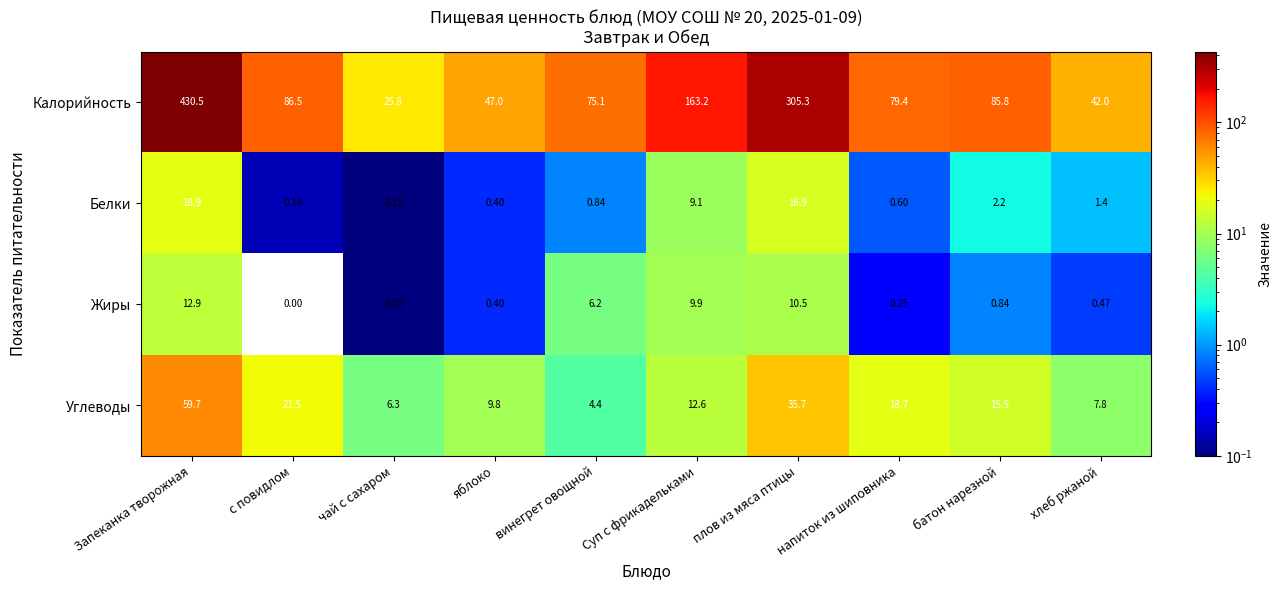

Where does the Калорийность series first go above 85?

Запеканка творожная